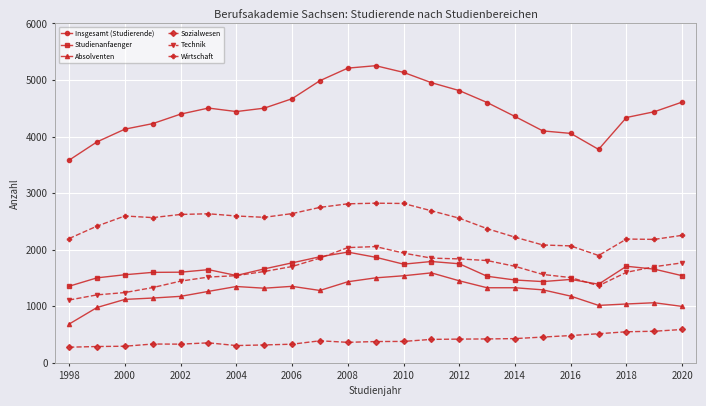

What is the value of the Insgesamt (Studierende) point at the 11th from the left?

5210